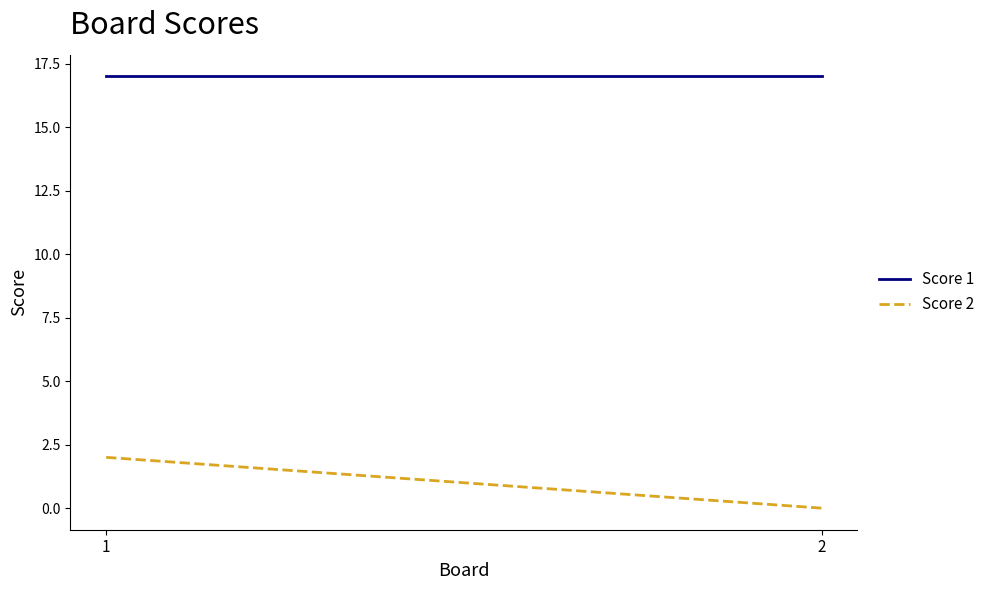

Is it true that Score 1 equals 25 at 2?

False